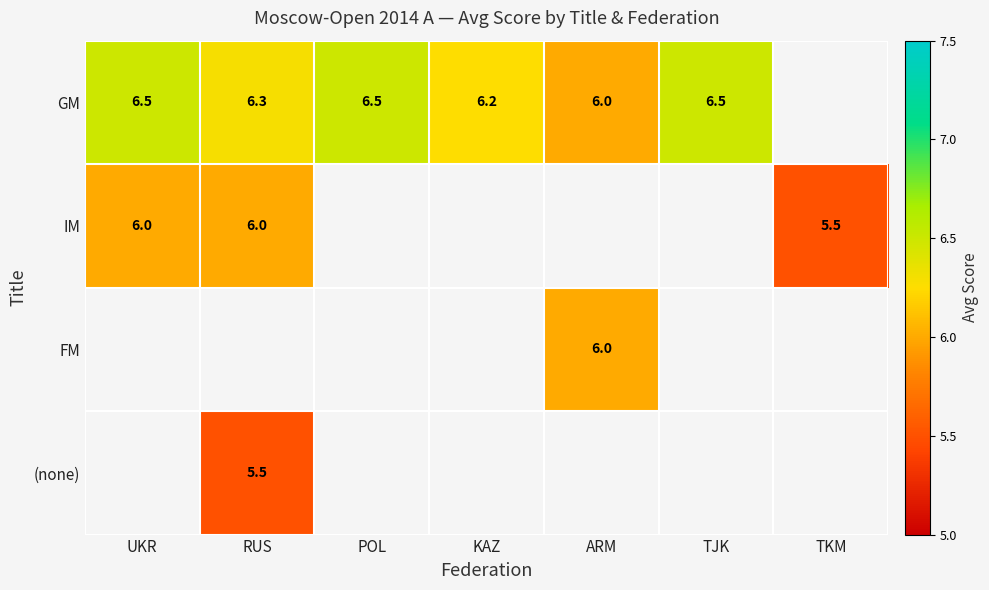

Which has a higher value, TKM or TJK?

TJK